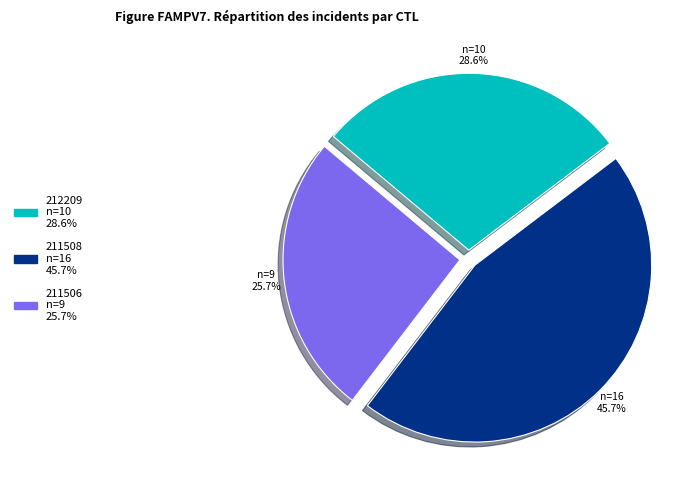

Which has a higher value, 212209 or 211506?

212209